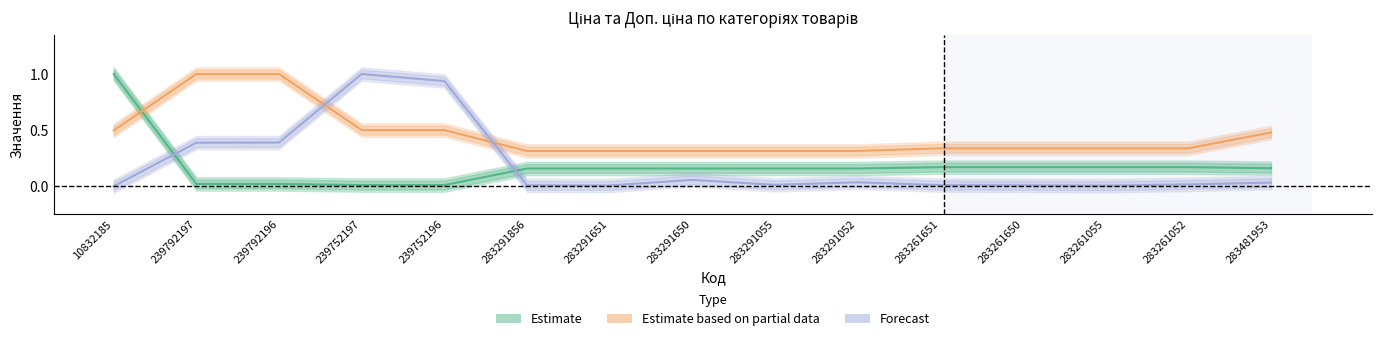

Which series ends up on top after the final intersection of Estimate and Estimate based on partial data?

Estimate based on partial data